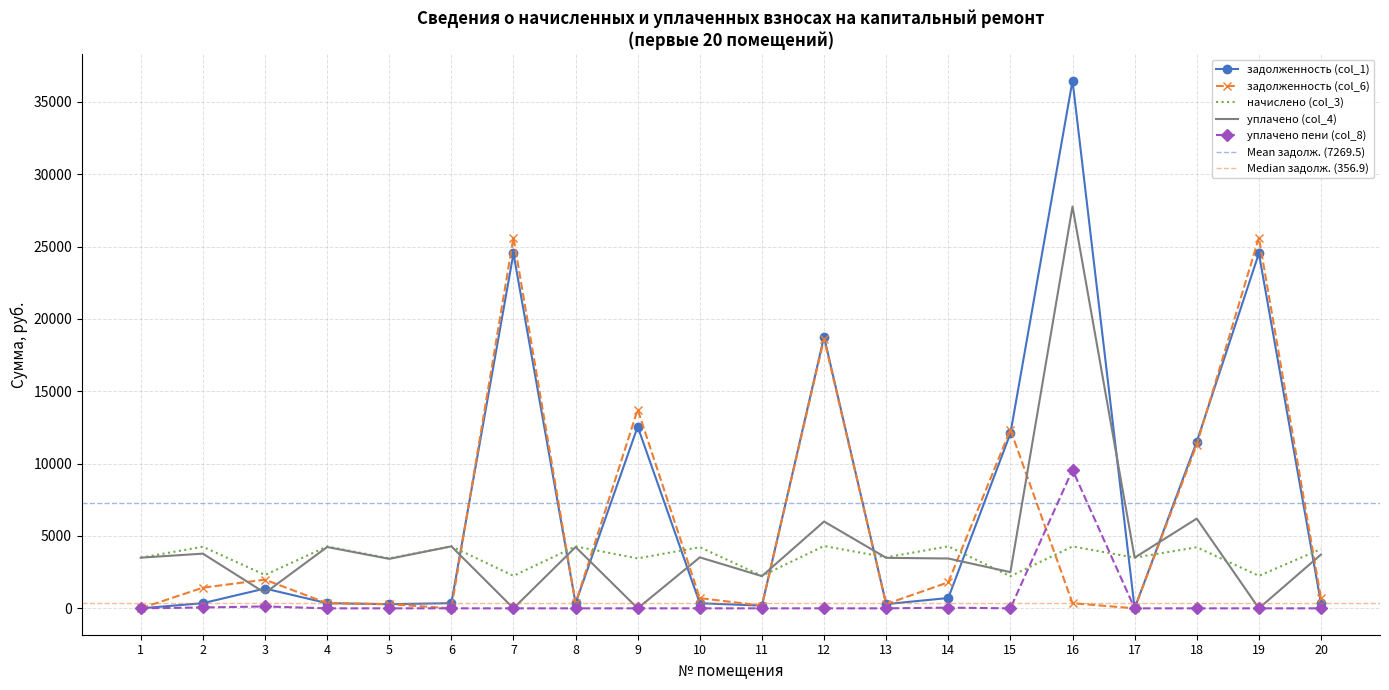

Is it true that уплачено пени (col_8) equals 0.0 at 12?

True